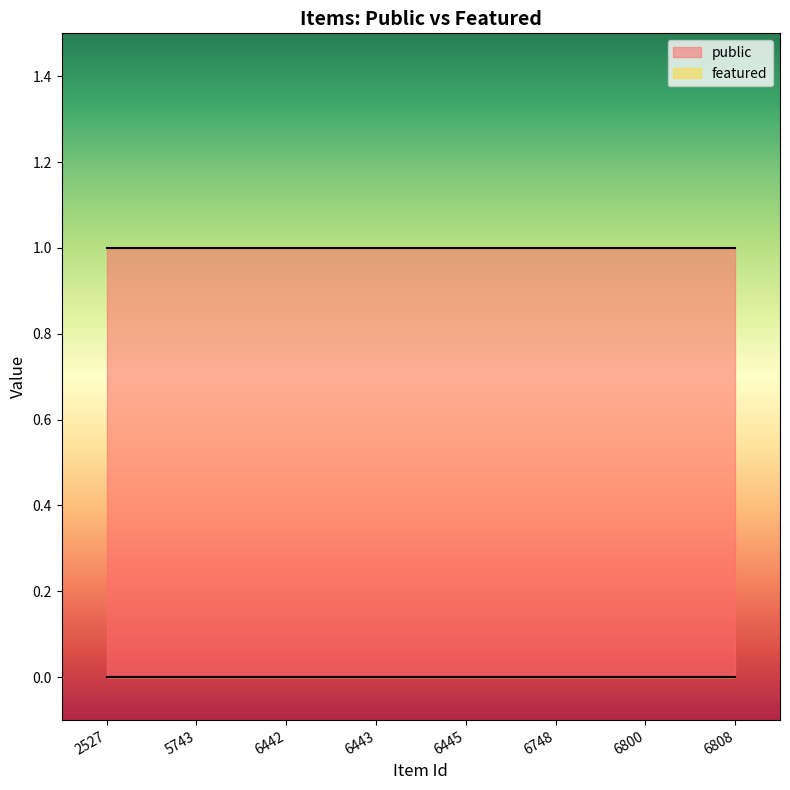

At which label does featured reach its peak?

2527